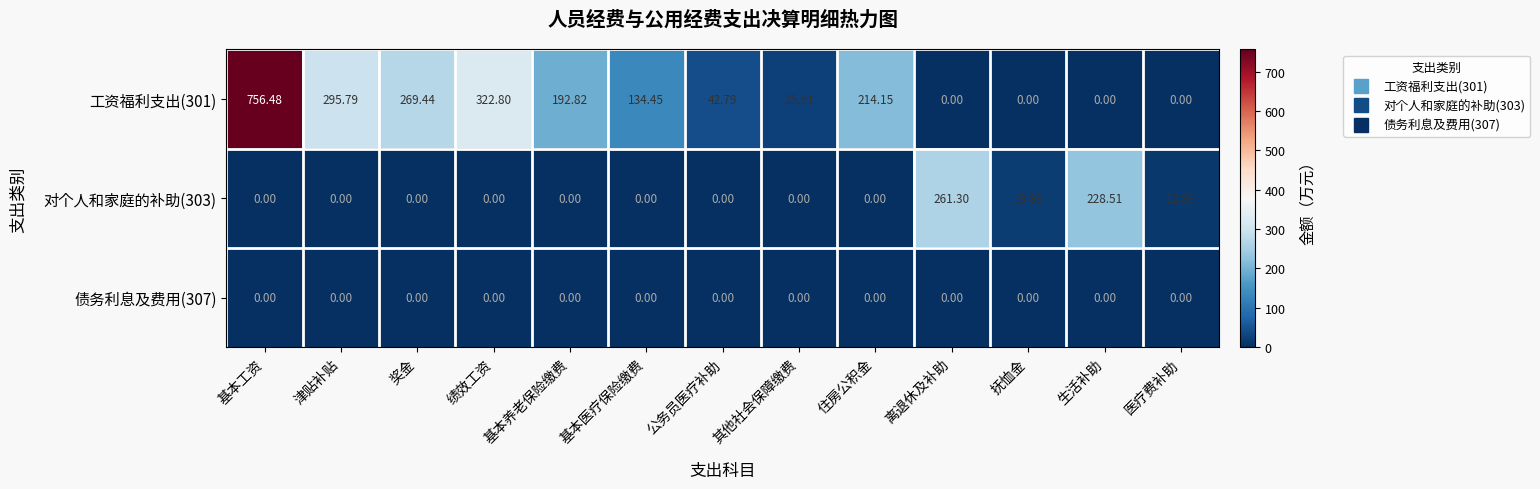

Which series has the largest total across all categories?

工资福利支出(301)